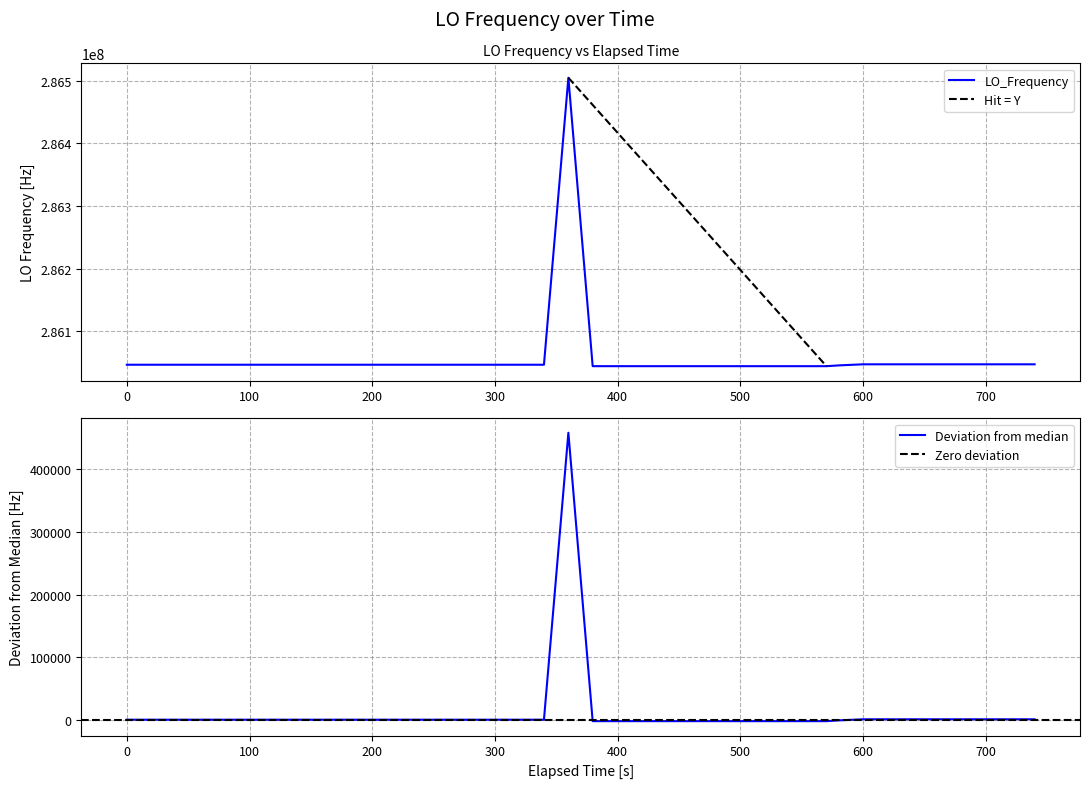

What is the maximum value shown in the chart?

286505075.4